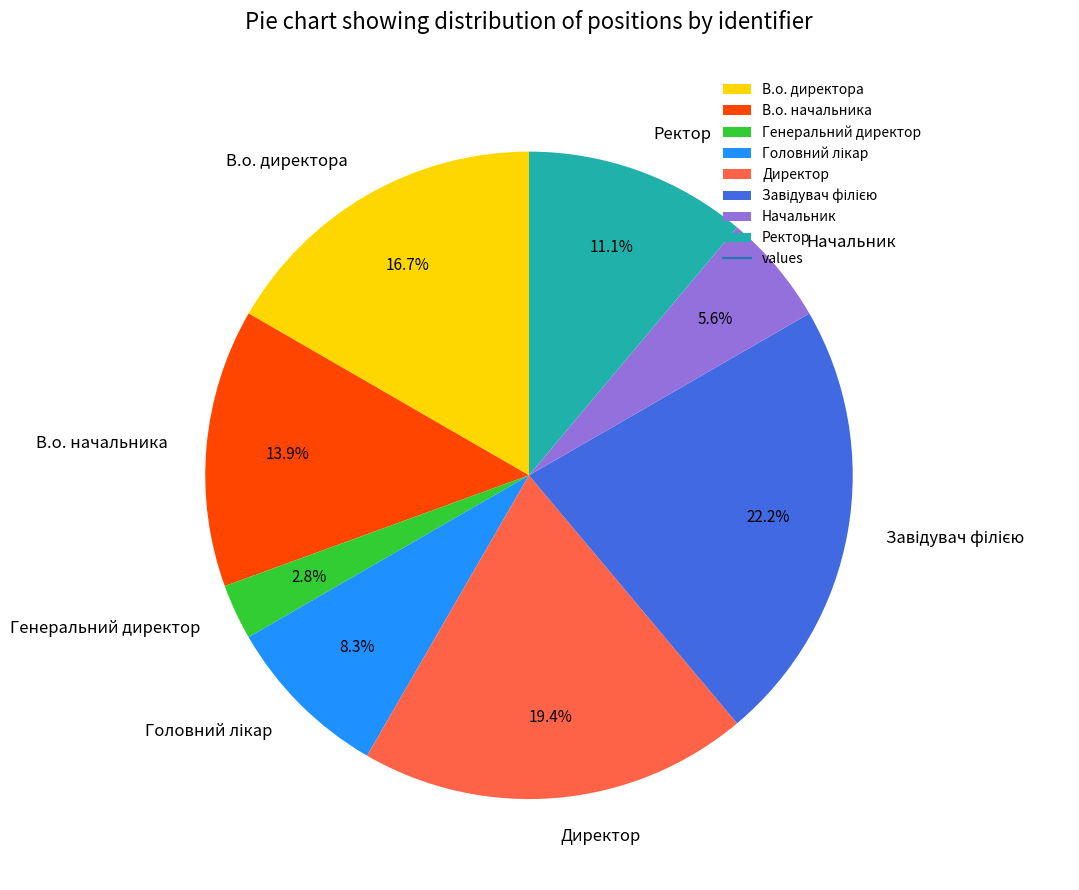

Combined, what portion of the pie is Ректор and В.о. начальника?

25.0%